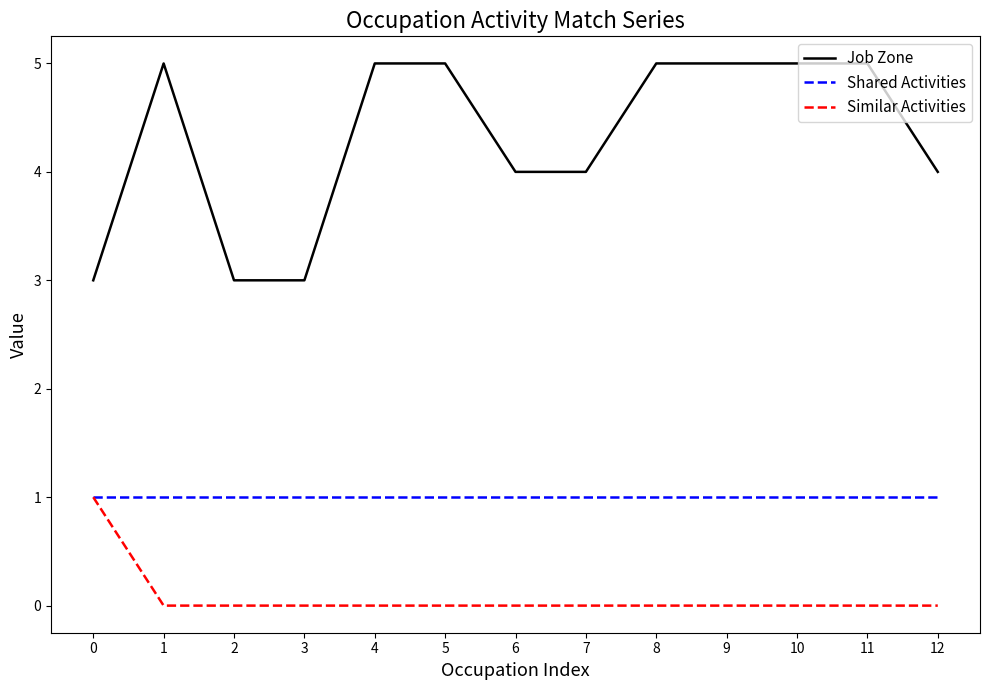

Is it true that Job Zone equals 8 at 5?

False